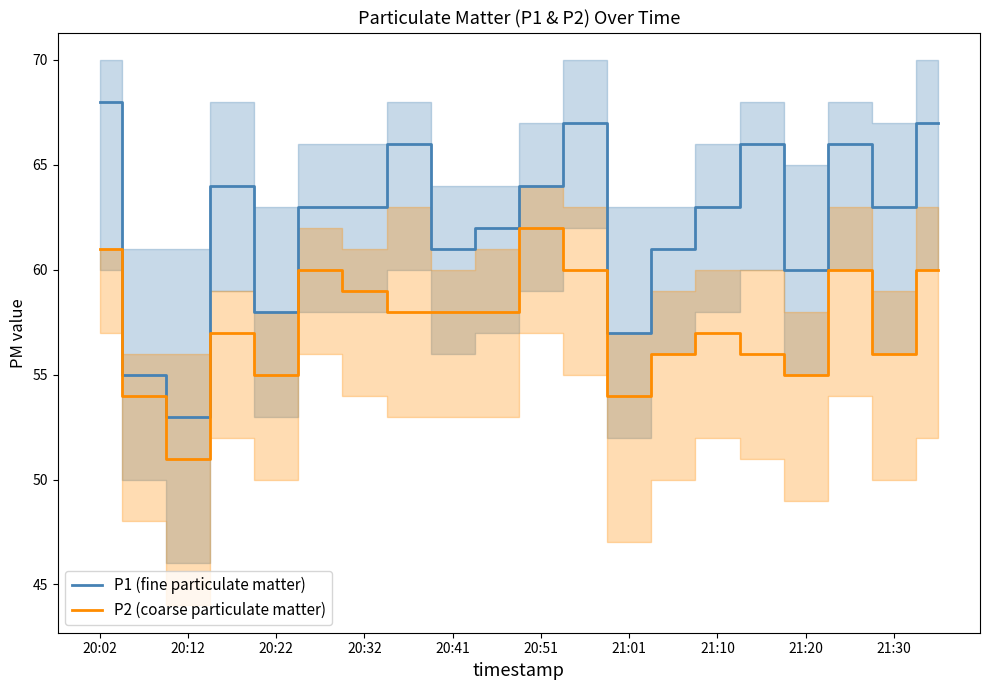

The value of P2 (coarse particulate matter) at 20:02 is 61. True or false?

True